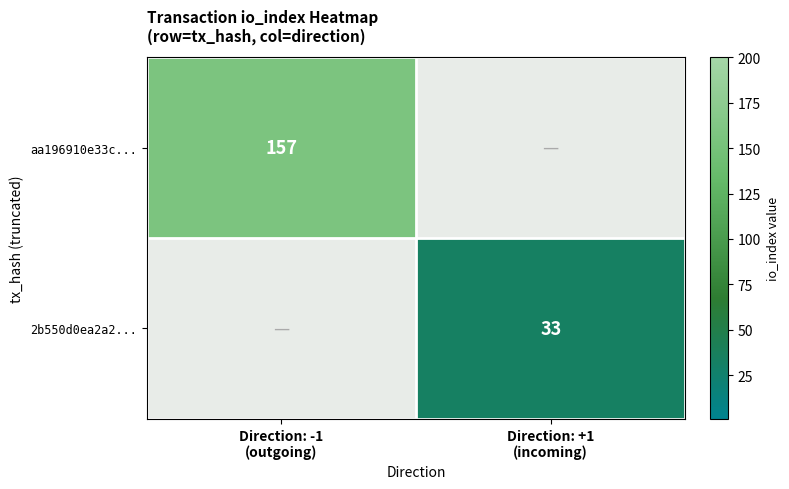

Rank the series by their average value, from highest to lowest.

aa196910e33c..., 2b550d0ea2a2...